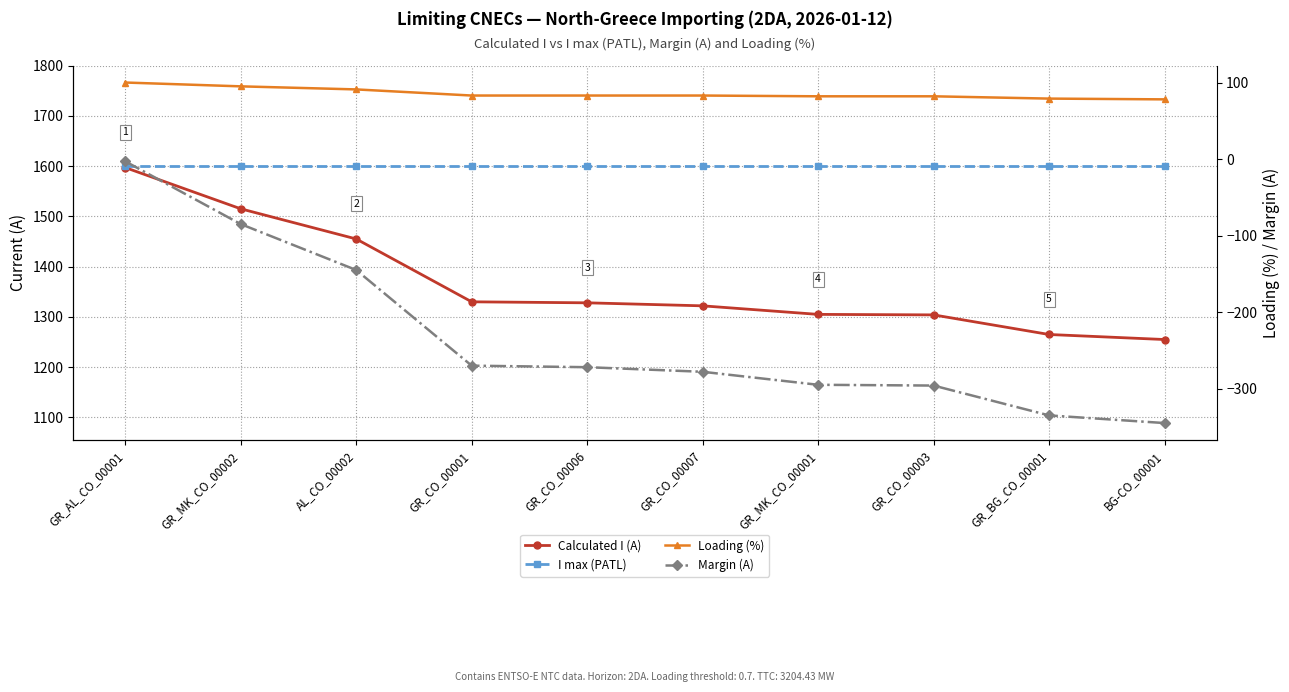

At which category is the sum across all series the highest?

GR_AL_CO_00001